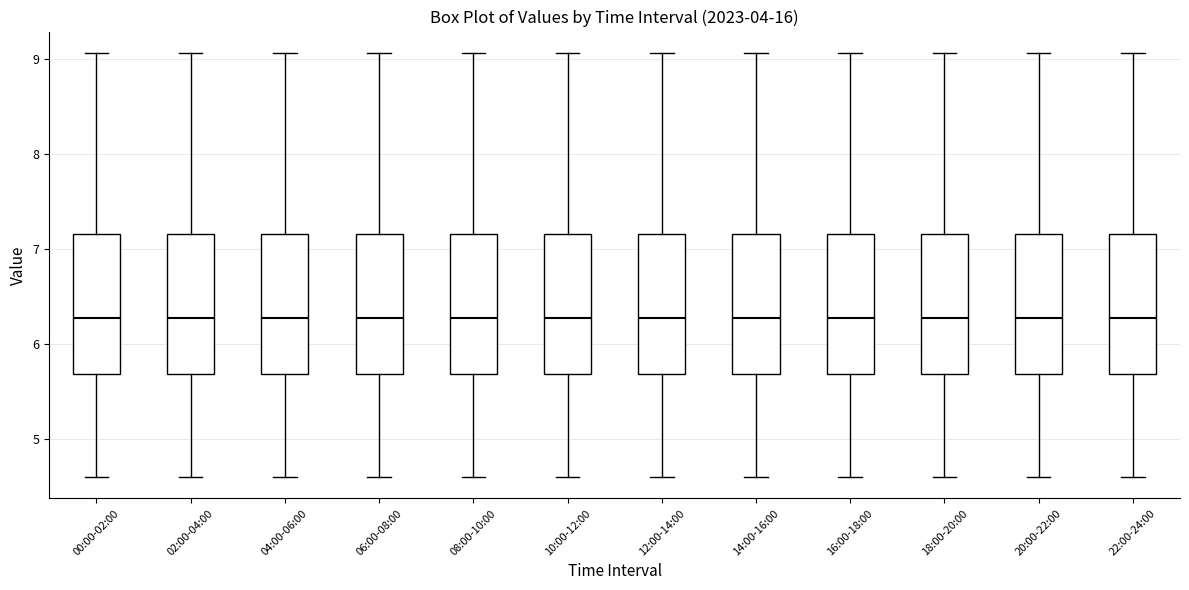

Where does the lower whisker of the box for 02:00-04:00 end on the y-axis? The values are not printed on the chart, so give them approximately, as read against the axis.

4.6